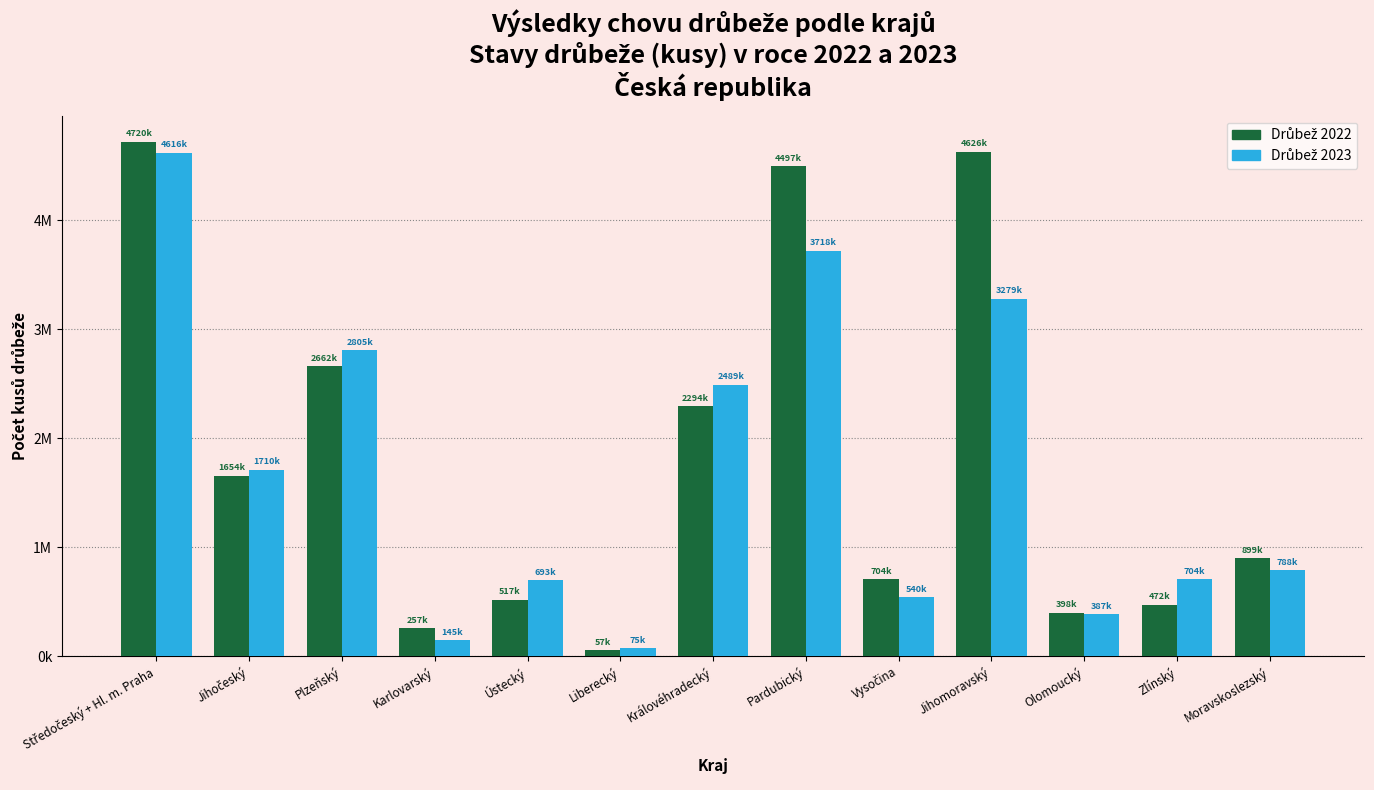

What is the spread (max minus min) of values at Středočeský + Hl. m. Praha?

103267